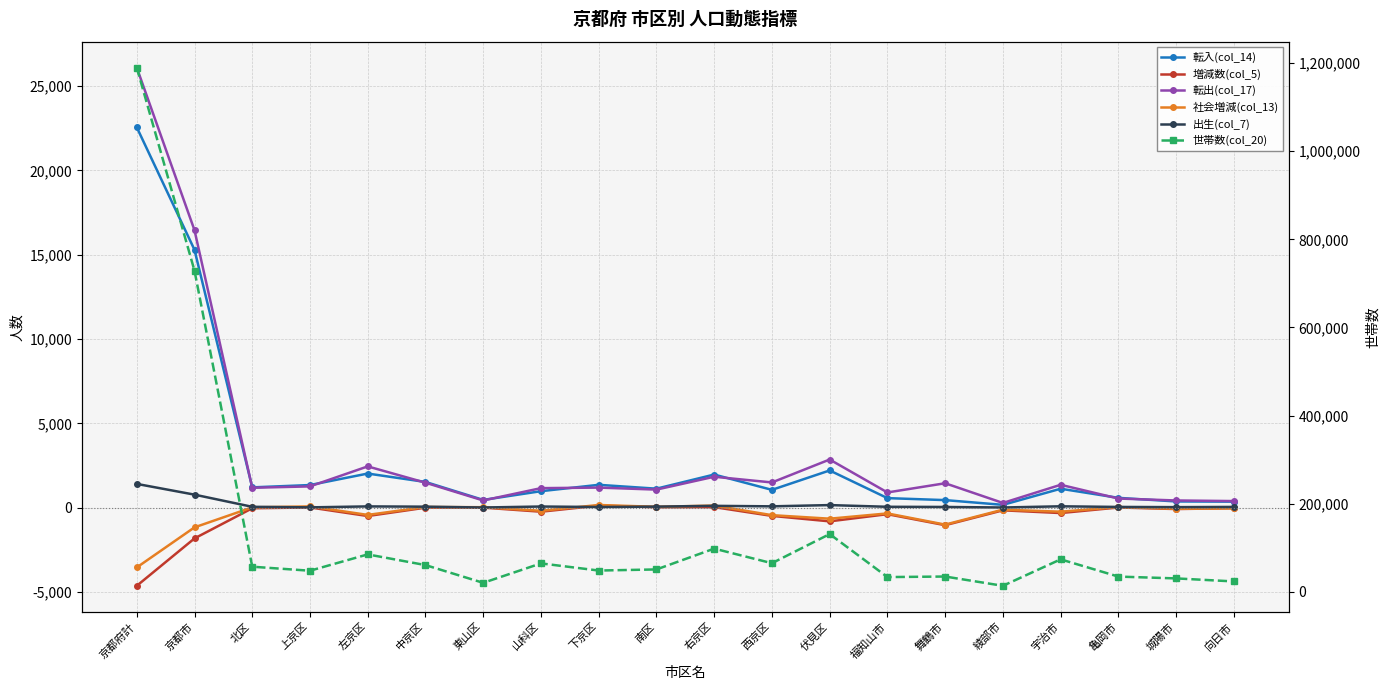

What is the label of the 16th point from the right?

左京区